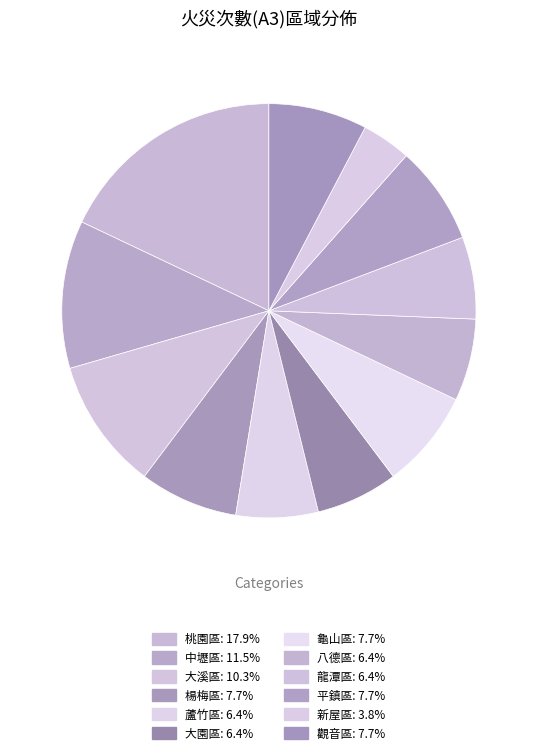

How many segments does this pie chart have?

12